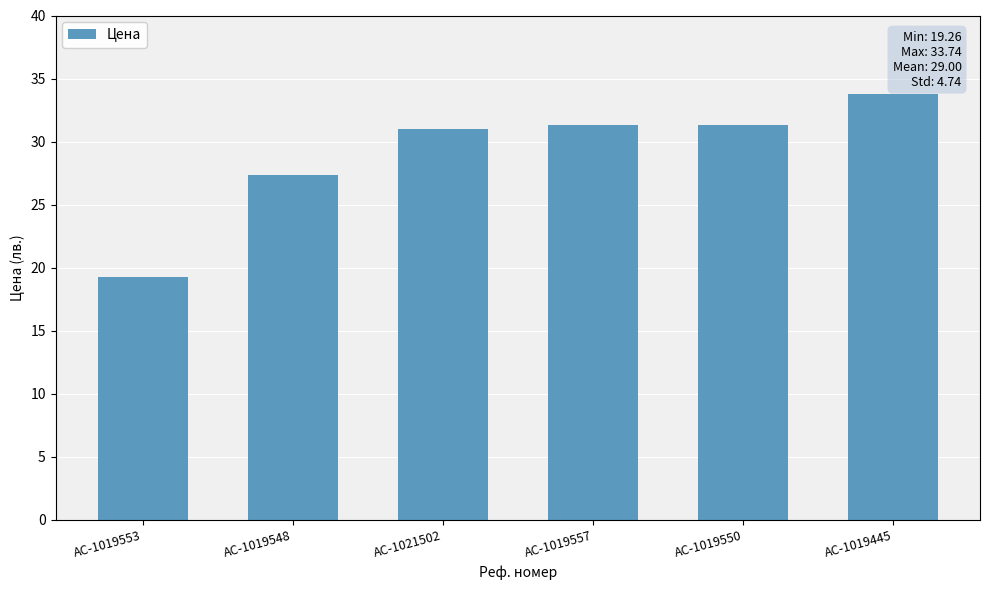

What is the sum of the values at AC-1019550 and AC-1019445?

65.1